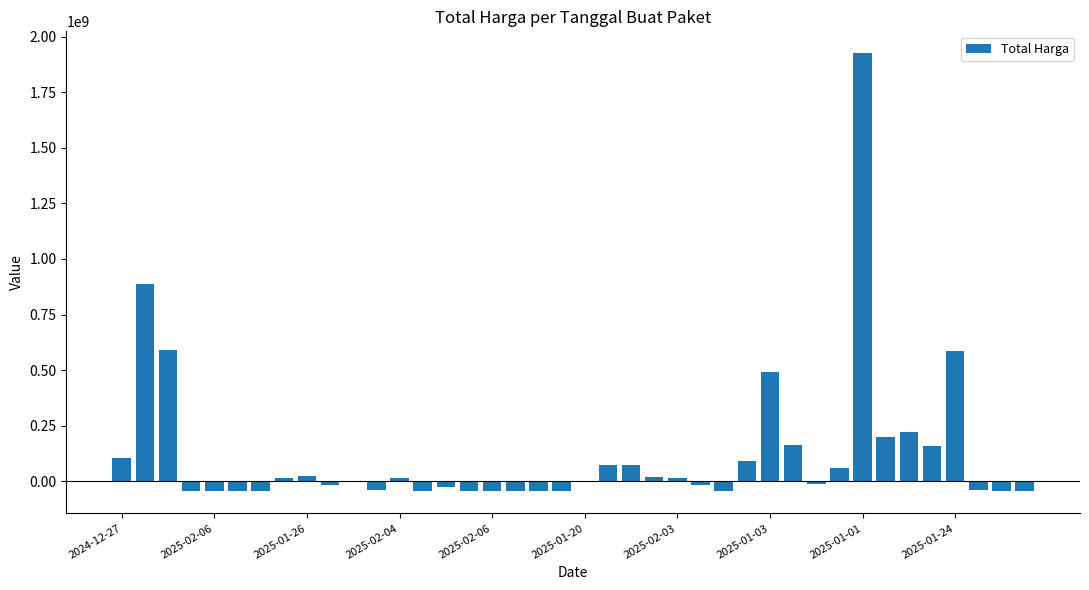

What is the sum of all values?

4952530200